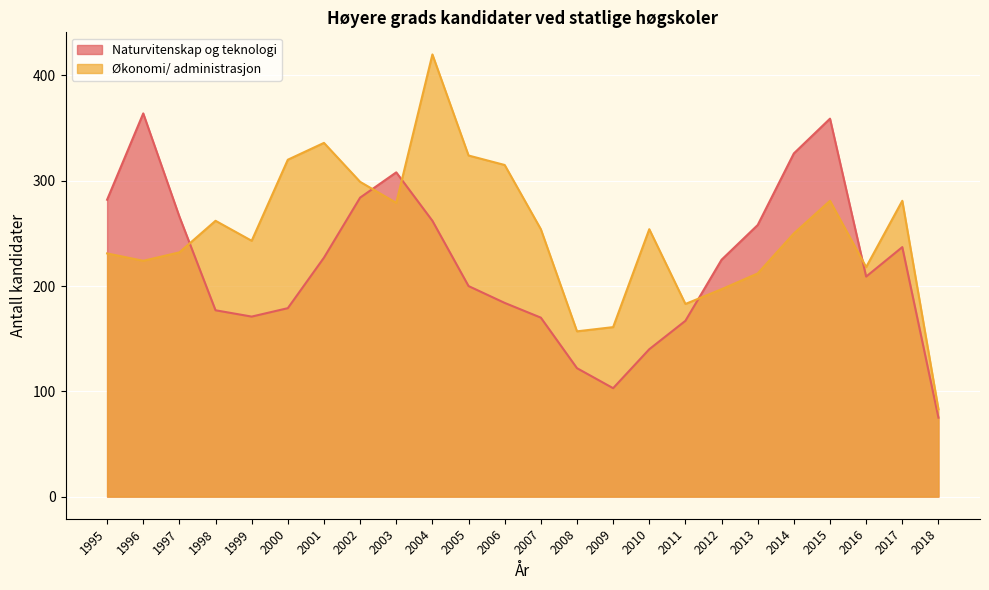

What is the difference between the second highest and second lowest values in the Økonomi/ administrasjon series?

179